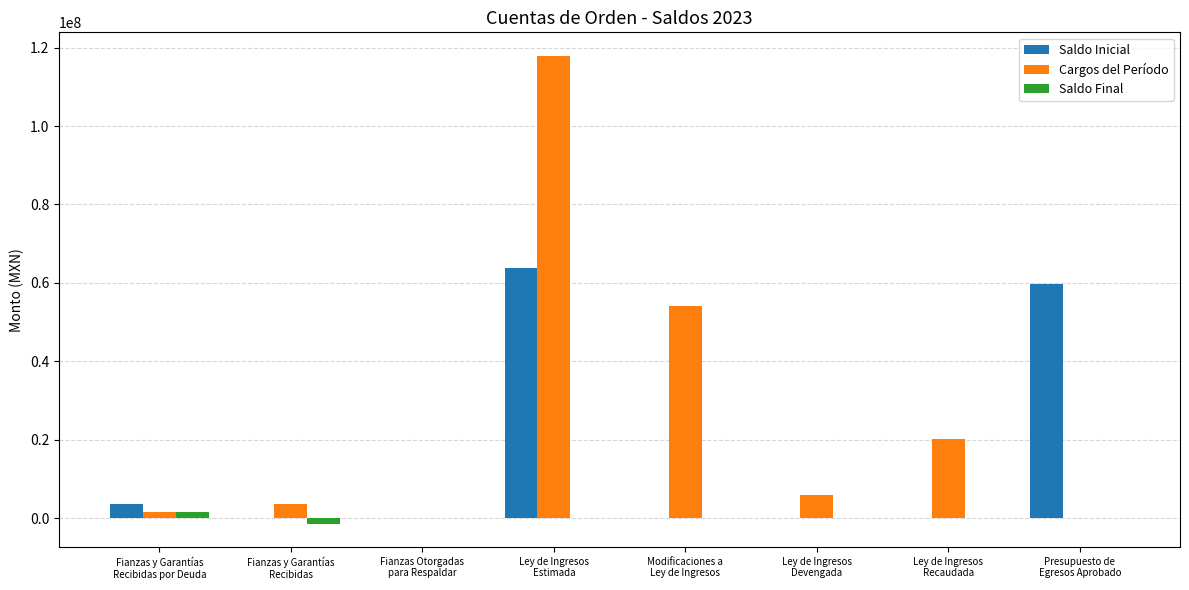

Which series has the largest range (max minus min)?

Cargos del Período